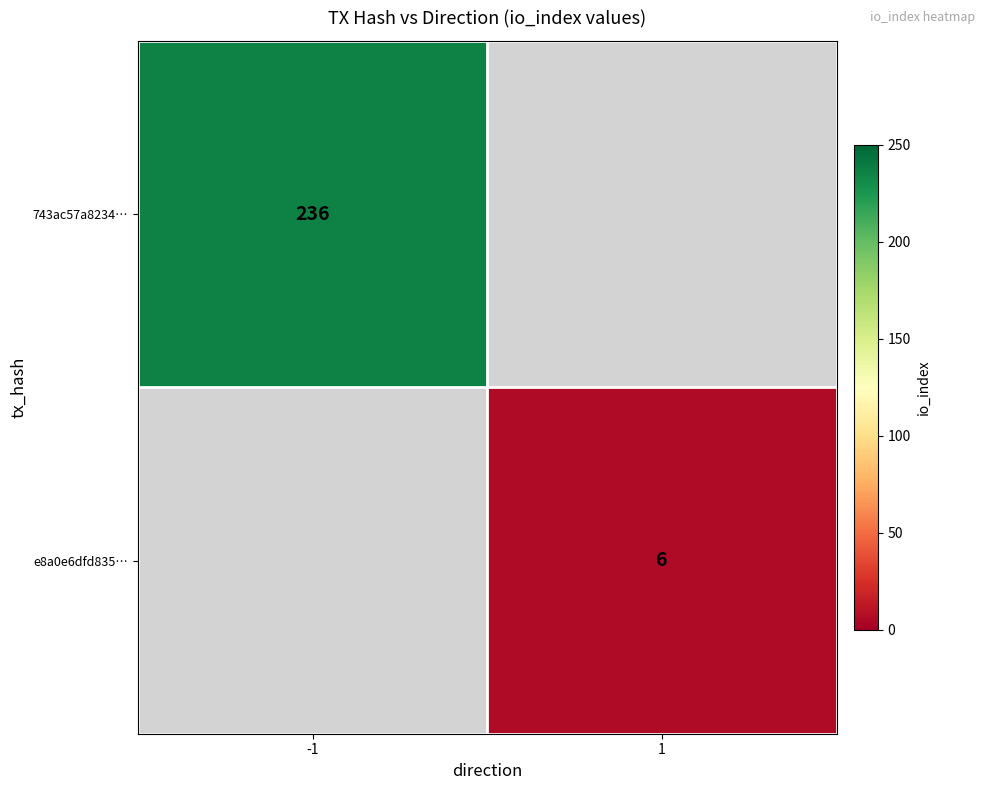

True or false: e8a0e6dfd835… has a value of 2 at 1.

False